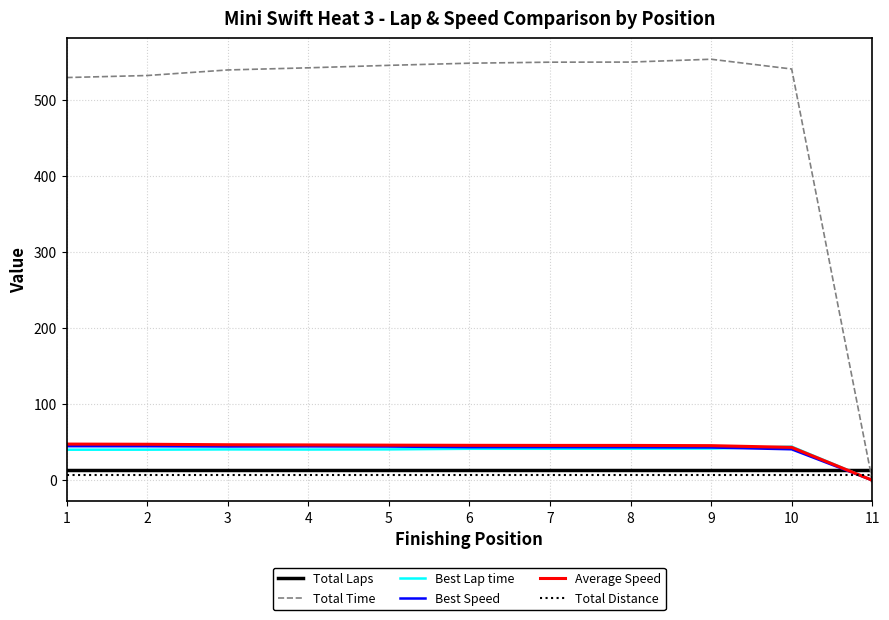

At how many categories does at least one series exceed 211?

10